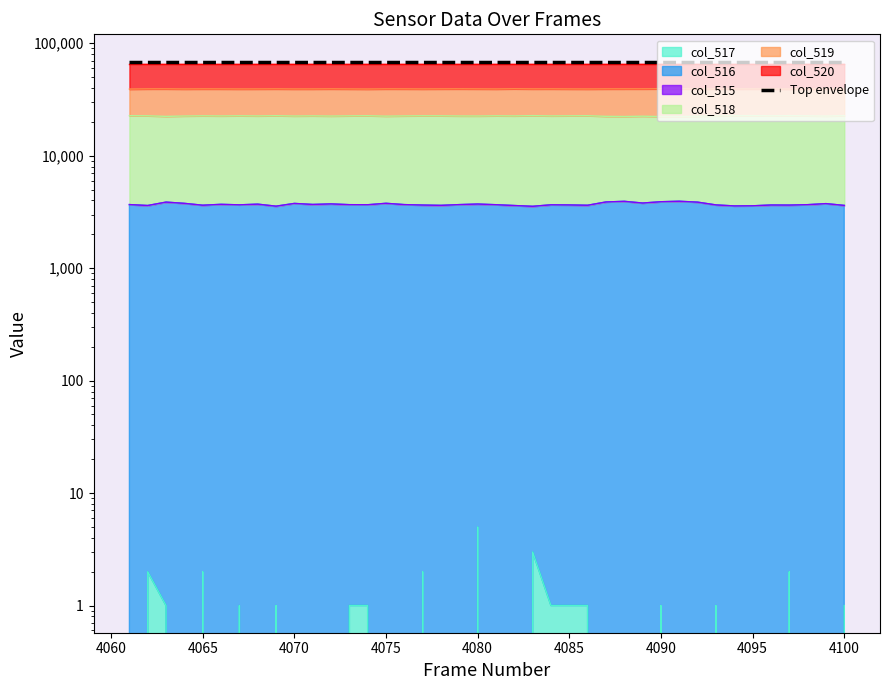

Rank the categories by col_516 value from highest to lowest.

4091, 4088, 4090, 4087, 4063, 4092, 4089, 4075, 4064, 4070, 4099, 4072, 4080, 4068, 4066, 4071, 4061, 4076, 4079, 4073, 4098, 4081, 4074, 4084, 4067, 4093, 4085, 4096, 4077, 4097, 4065, 4086, 4078, 4100, 4062, 4082, 4095, 4094, 4069, 4083